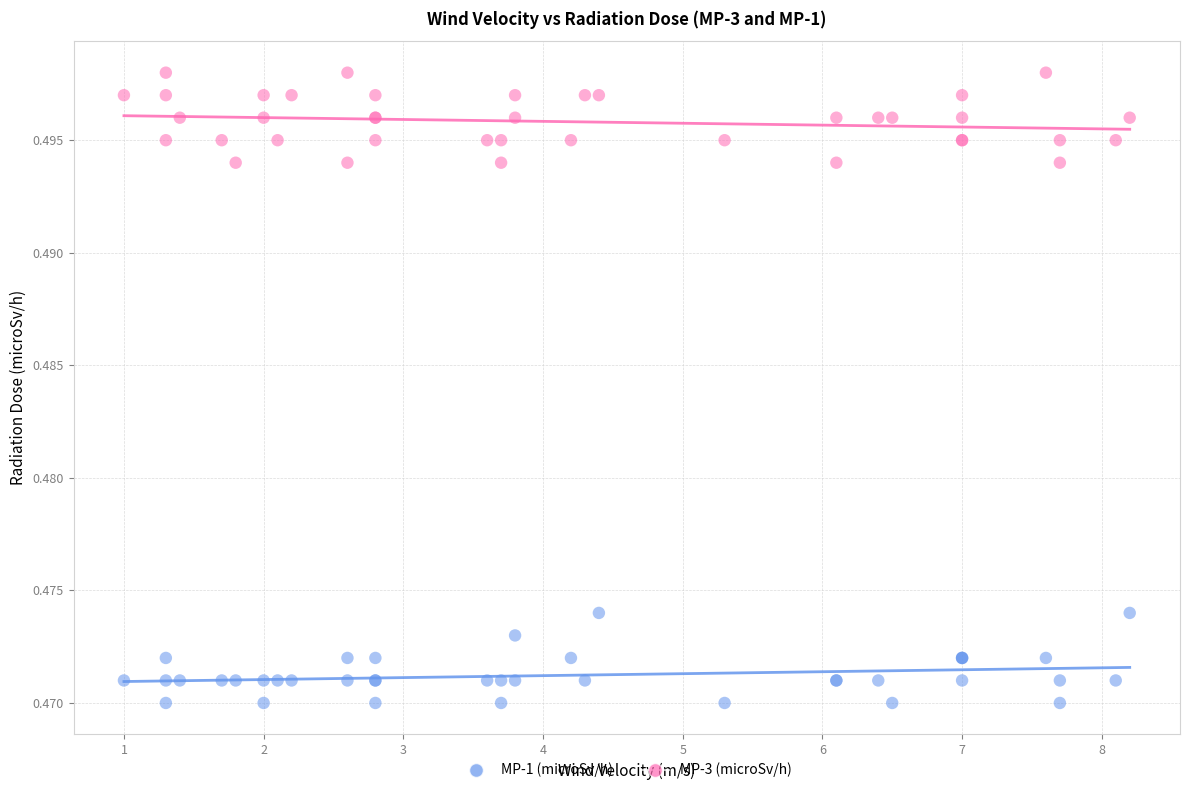

Which series contains the lowest Y value?

MP-1 (microSv/h)